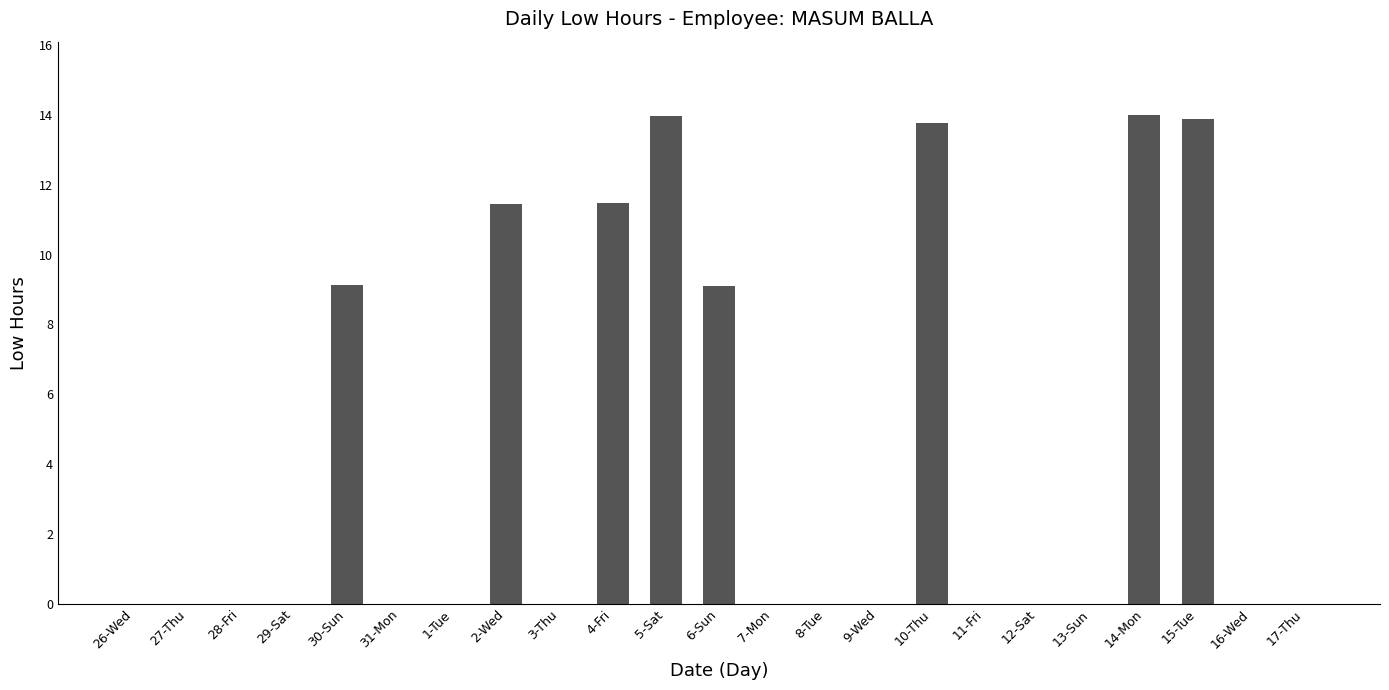

The chart shows a value of 7.6 at 14-Mon. True or false?

False